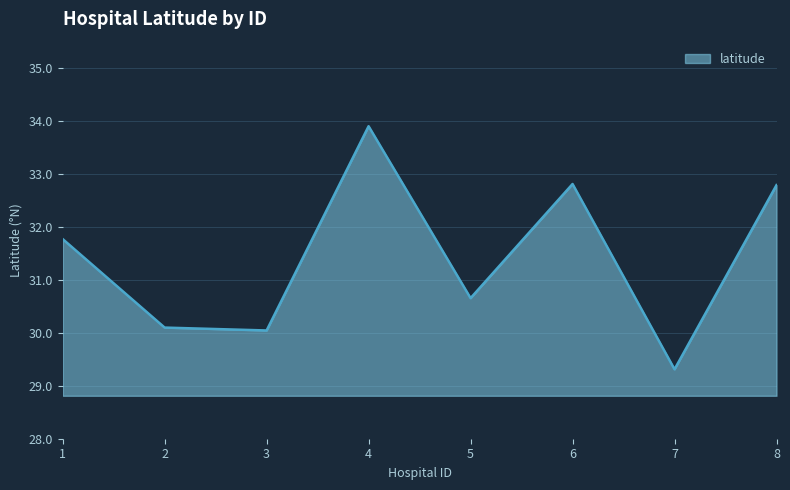

How many distinct data groups are displayed?

1